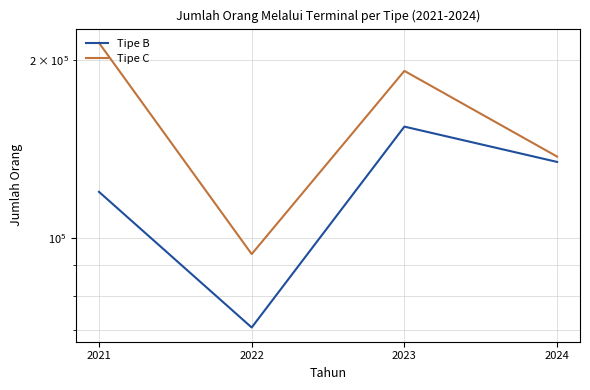

What is the value of the Tipe C point at the 1st from the left?

213777